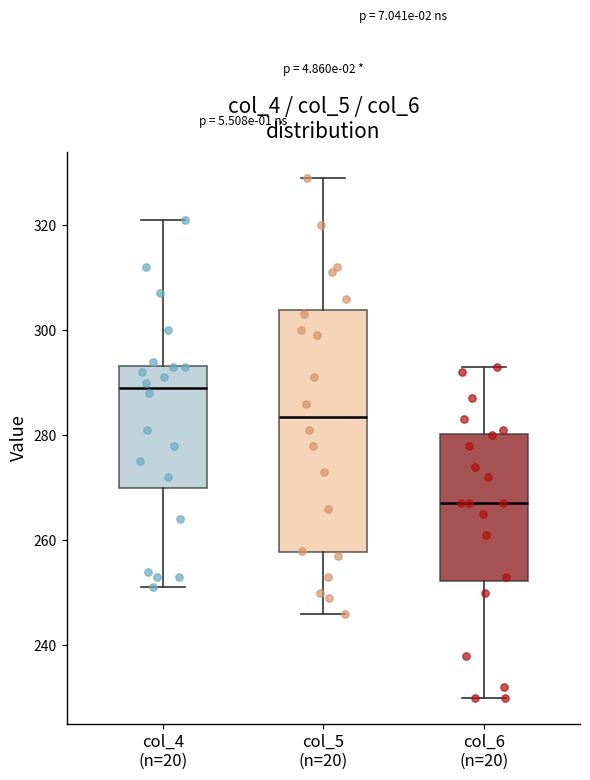

Reading left to right, read every box against the y-axis: the position of its median line, the range the box covers, and the ends of its whiskers. The values are not printed on the chart, so give them approximately, as read against the axis.

col_4 (n=20): median 290, box 270 to 294, whiskers 252 to 322
col_5 (n=20): median 284, box 258 to 304, whiskers 246 to 330
col_6 (n=20): median 268, box 252 to 280, whiskers 230 to 294